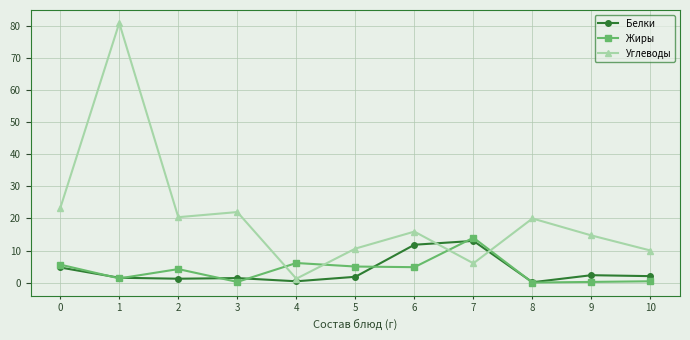

Where is the first local maximum for Углеводы?

1